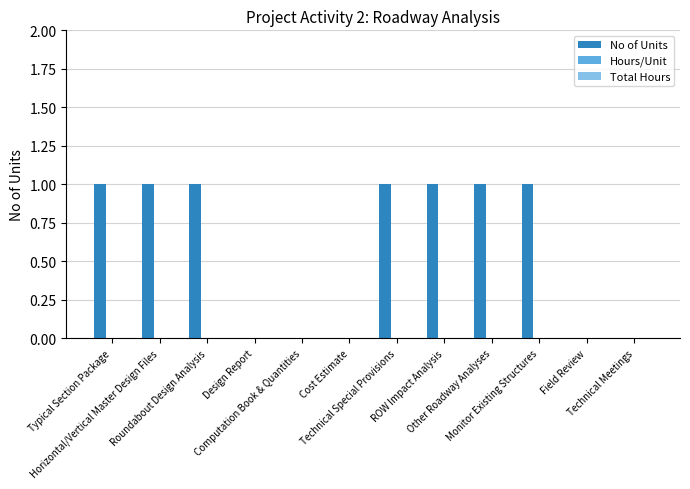

What is the sum of all values?

7